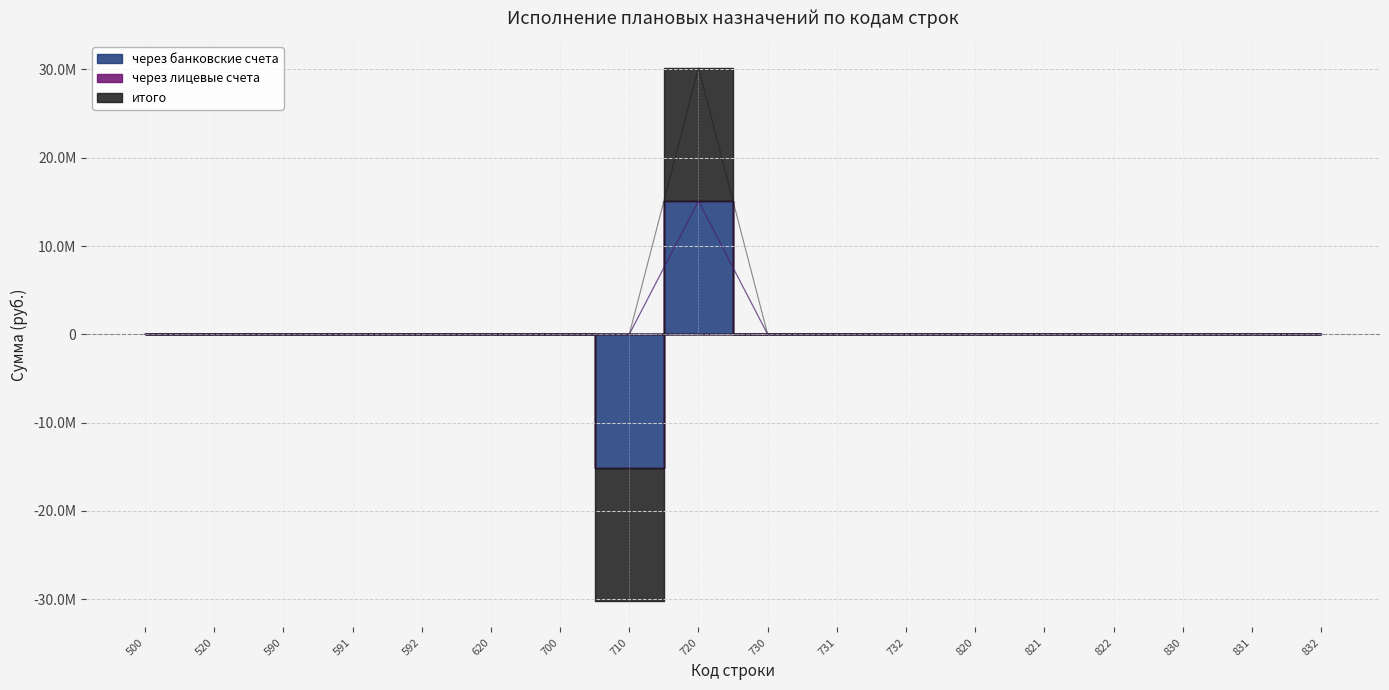

True or false: итого and через банковские счета cross at least once.

False